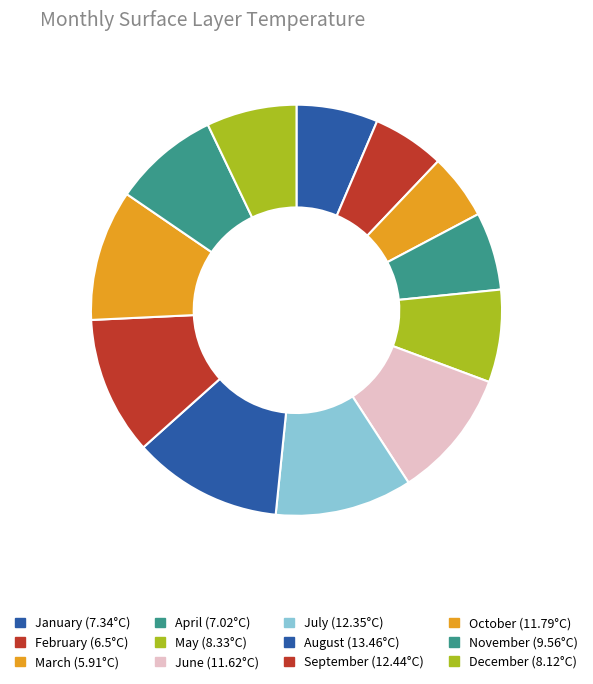

How many segments does this pie chart have?

12